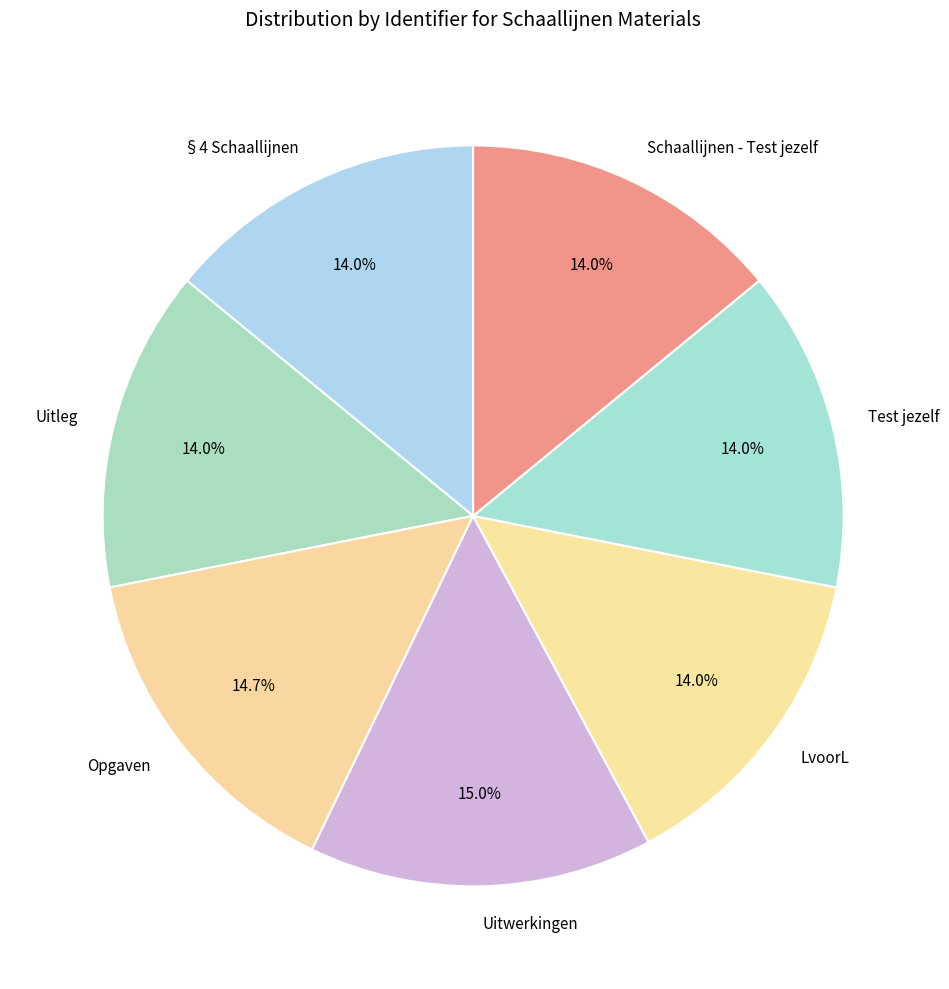

Does any single category account for the majority?

No